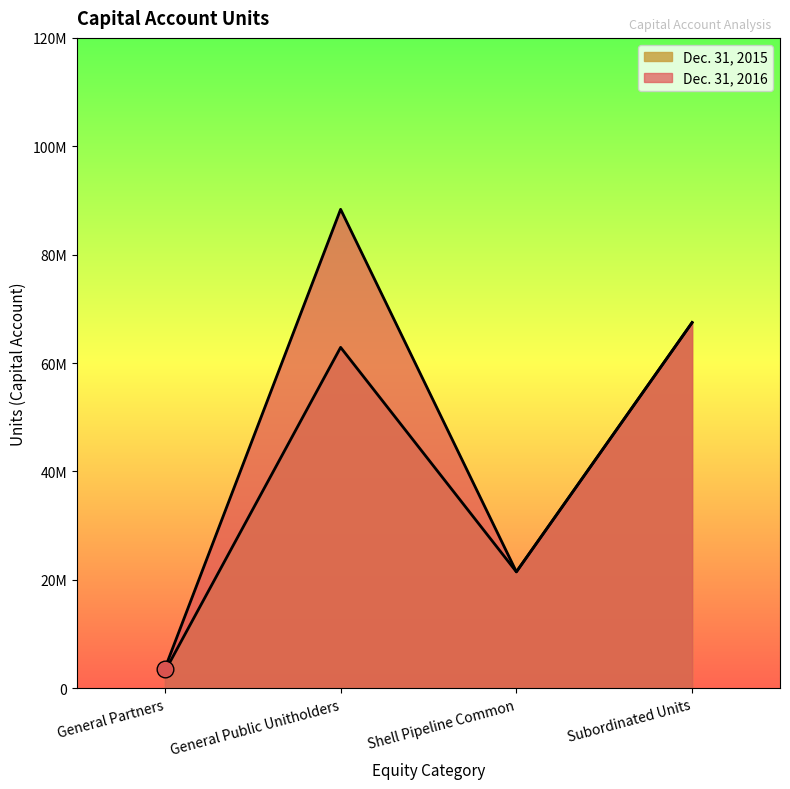

What is the label of the 4th point from the left?

Subordinated Units